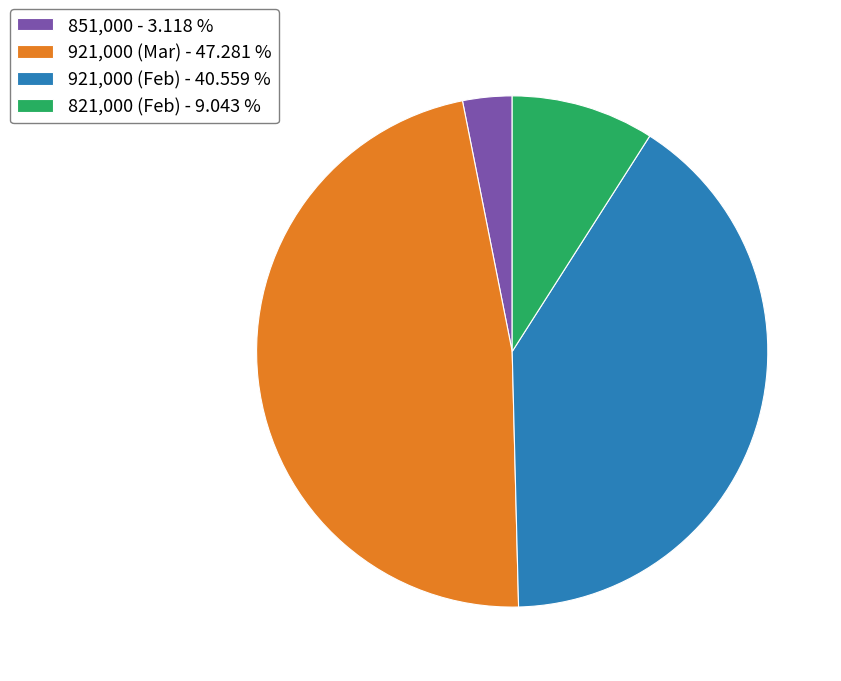

Does 921,000 (Feb) - 40.559 % account for over 50% of the chart?

No